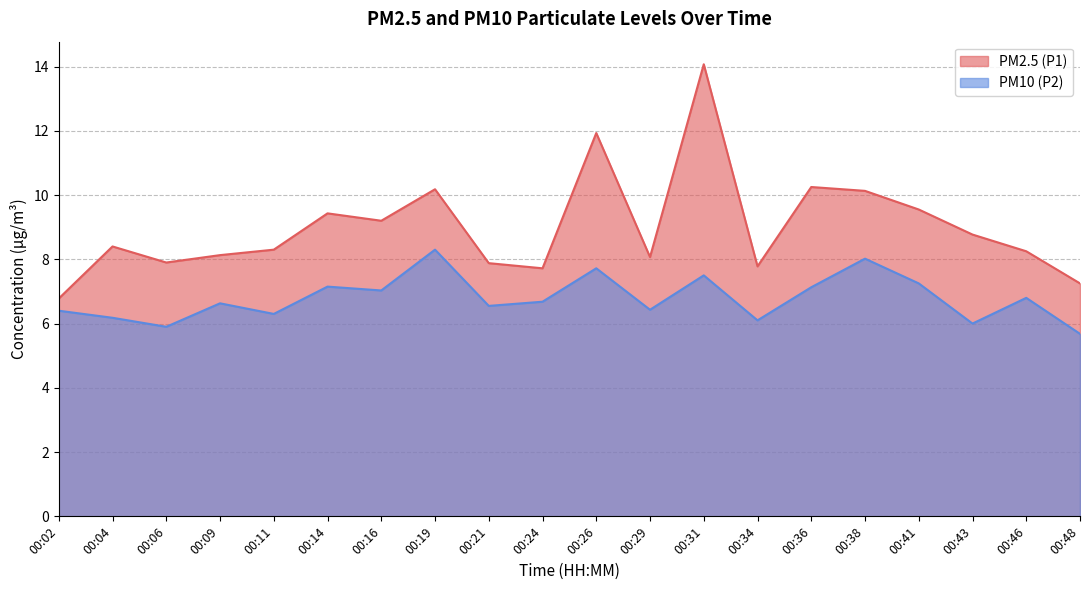

At which category does the chart reach its minimum across all series?

00:48